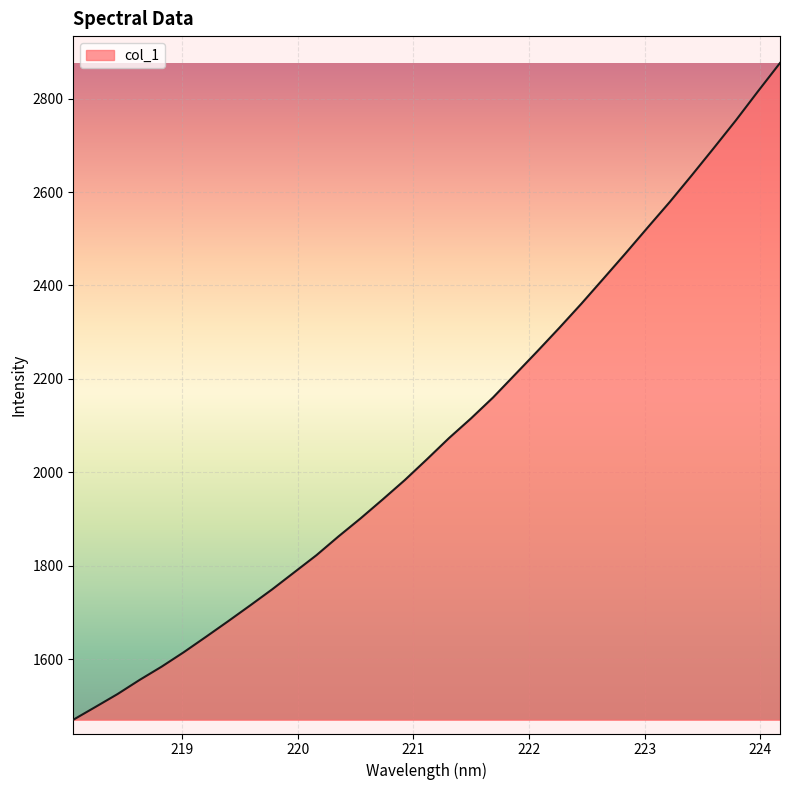

What is the maximum value shown in the chart?

2876.3